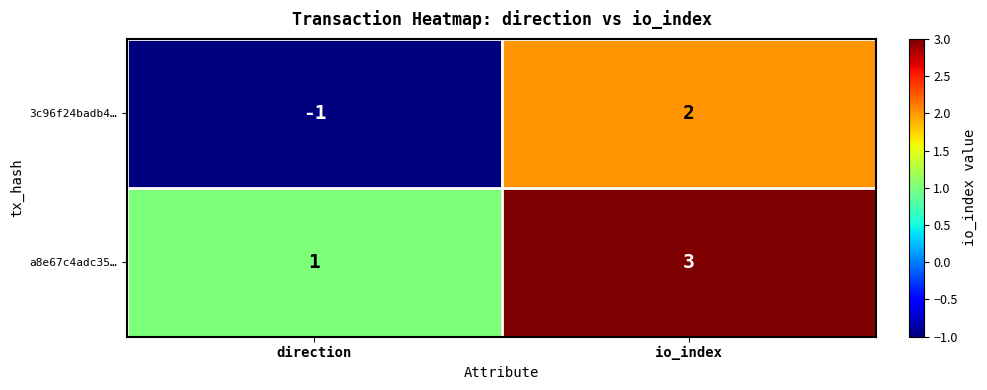

Reading left to right, list all the values displayed in this chart.

3c96f24badb4…: -1	2
a8e67c4adc35…: 1	3